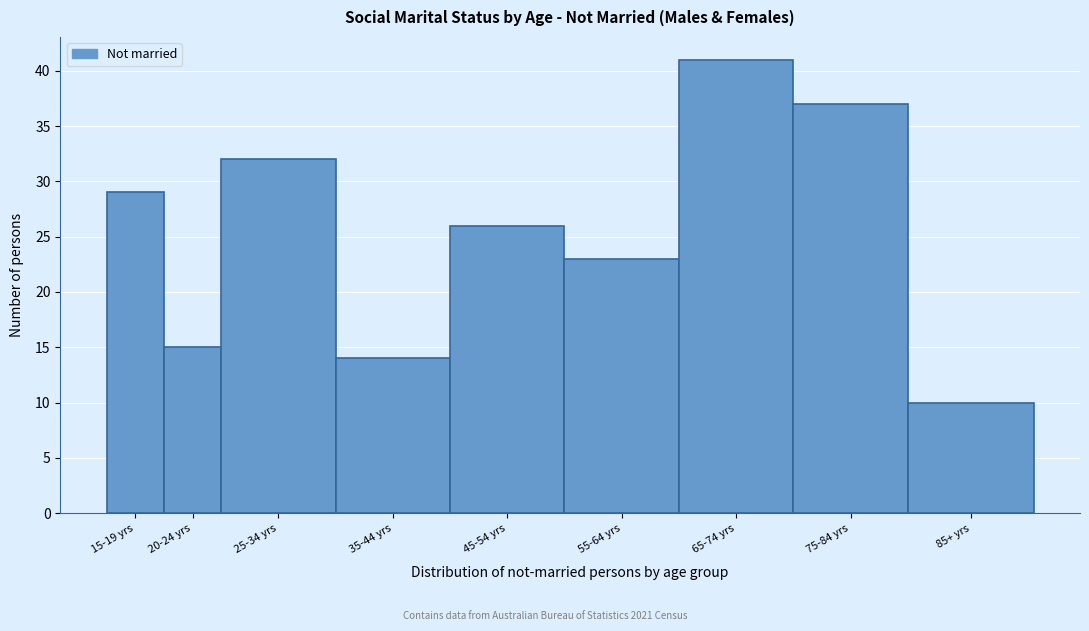

Reading left to right, extract all data points from this chart.

15-19 yrs=29	20-24 yrs=15	25-34 yrs=32	35-44 yrs=14	45-54 yrs=26	55-64 yrs=23	65-74 yrs=41	75-84 yrs=37	85+ yrs=10